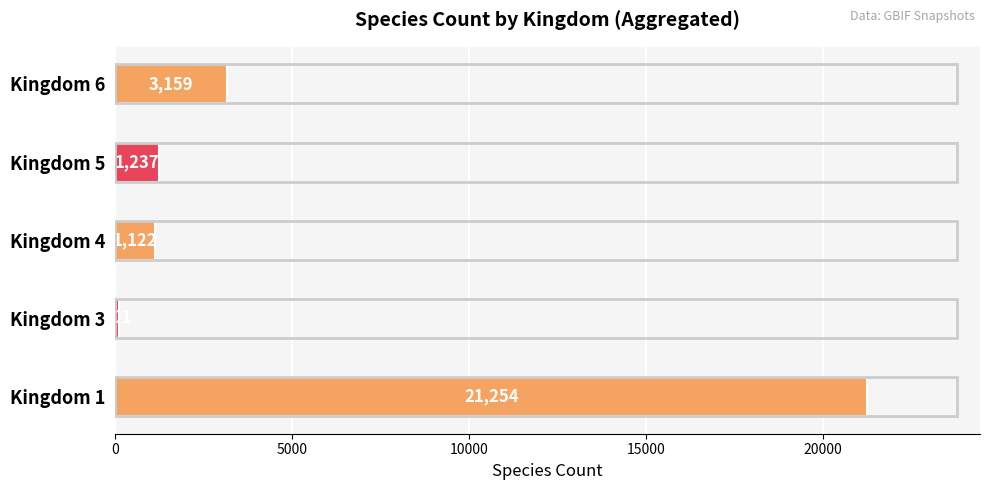

Between Kingdom 5 and Kingdom 4, which is larger?

Kingdom 5